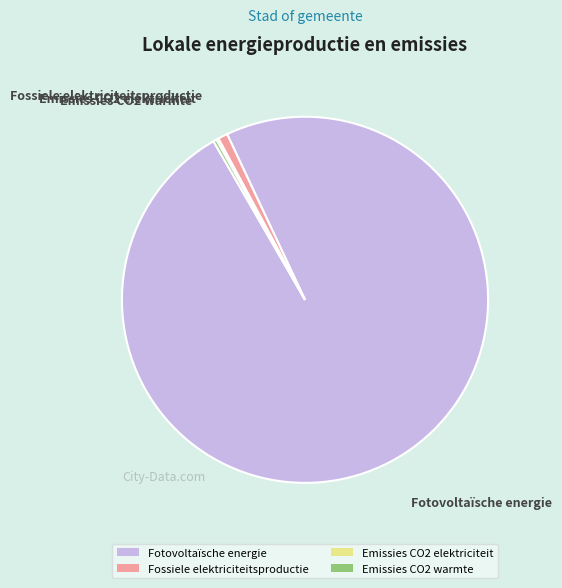

What is the largest slice in the pie chart?

Fotovoltaïsche energie